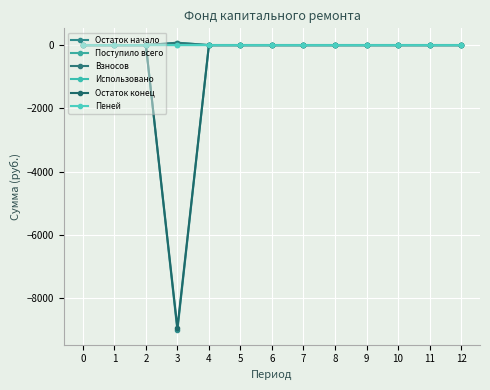

True or false: Остаток начало has a value of -4028.4 at 11.

False